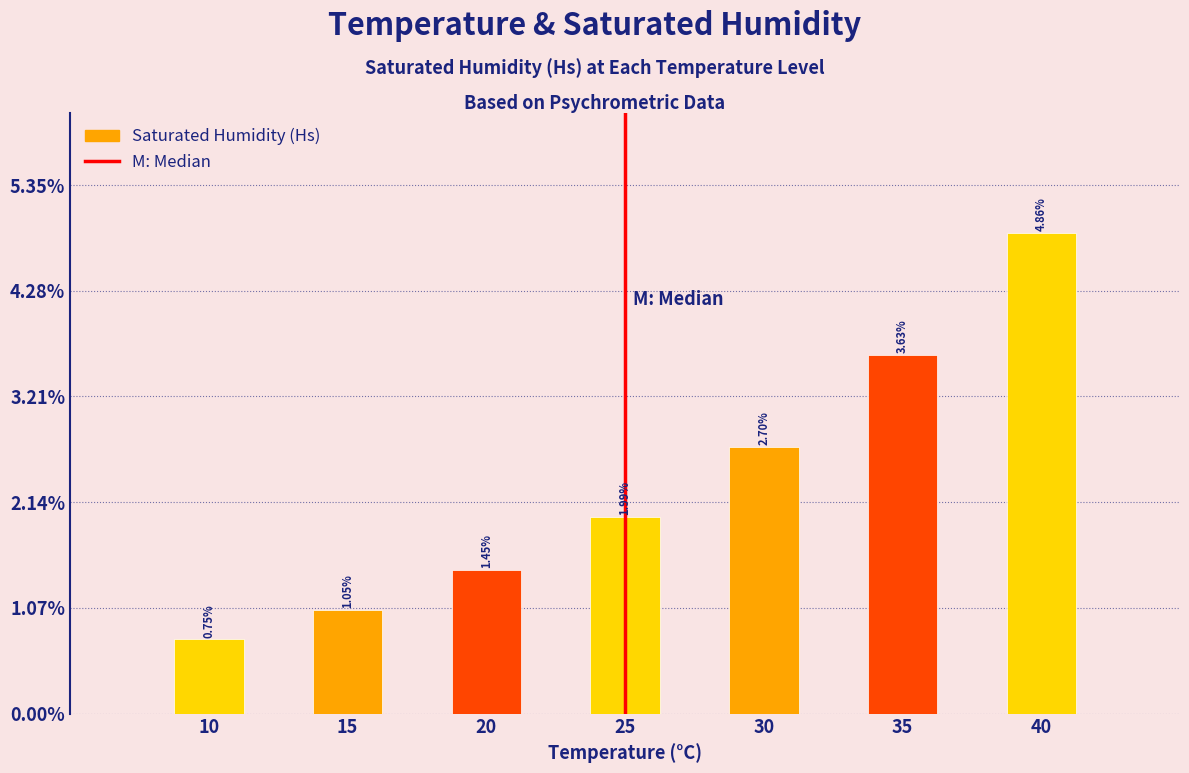

List the labels in order of value, smallest first.

10, 15, 20, 25, 30, 35, 40